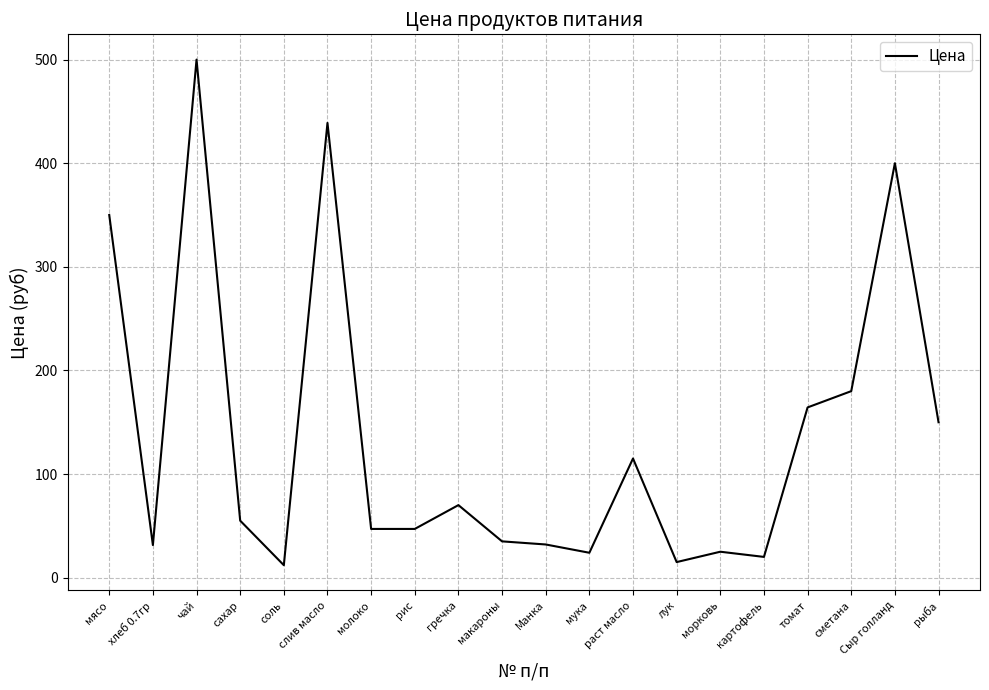

What is the difference between the maximum and minimum values?

488.0